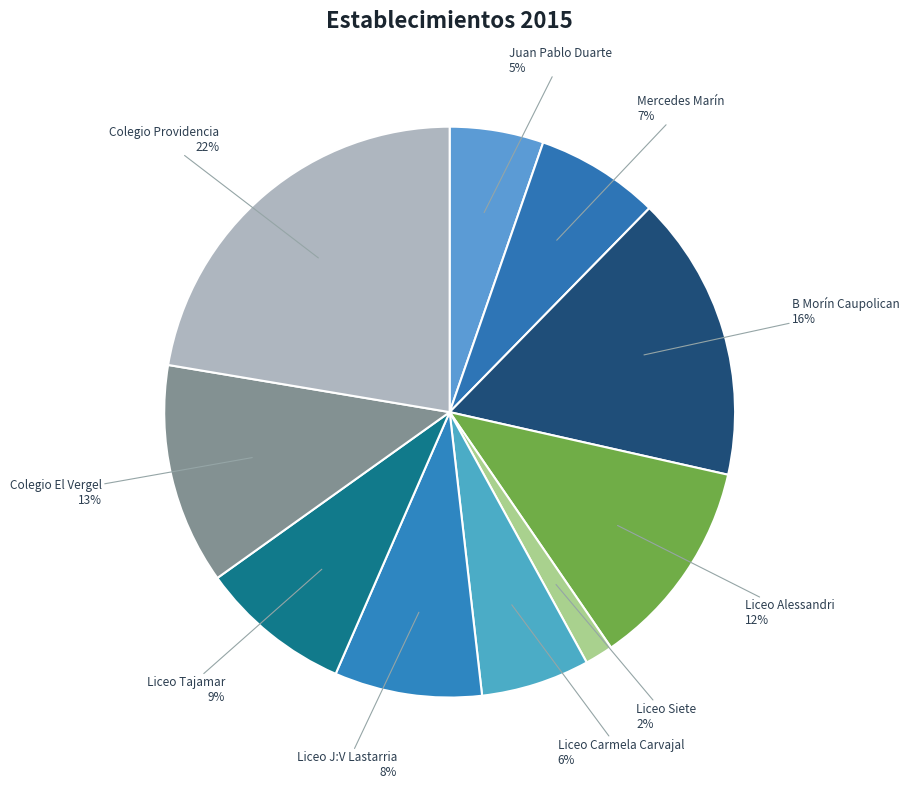

Do Colegio Providencia and Colegio El Vergel together represent more than half of the pie?

No